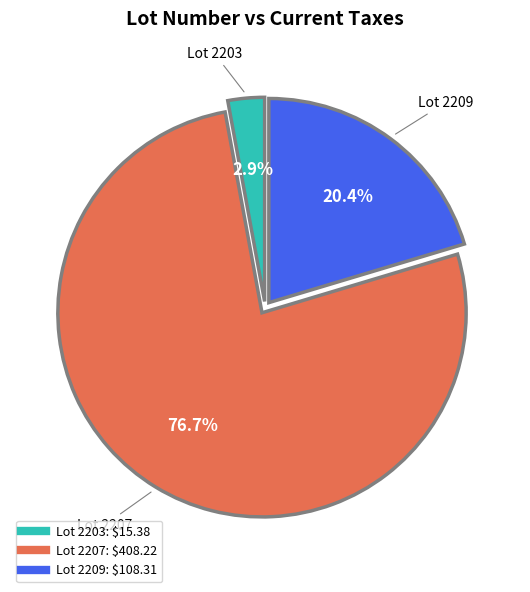

Does any single category account for the majority?

Yes